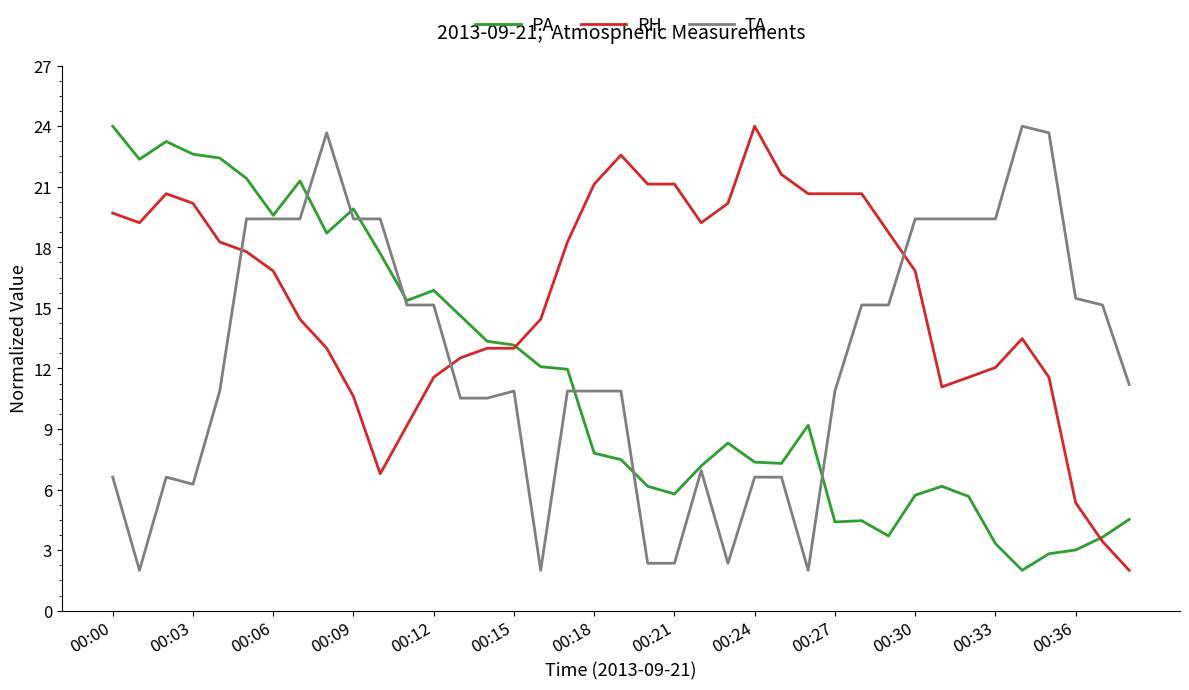

Rank the series by their average value, from highest to lowest.

RH, TA, PA